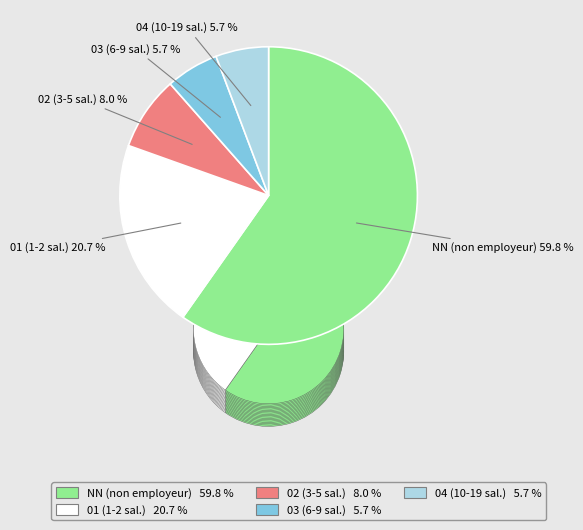

Count the number of slices in the pie.

5